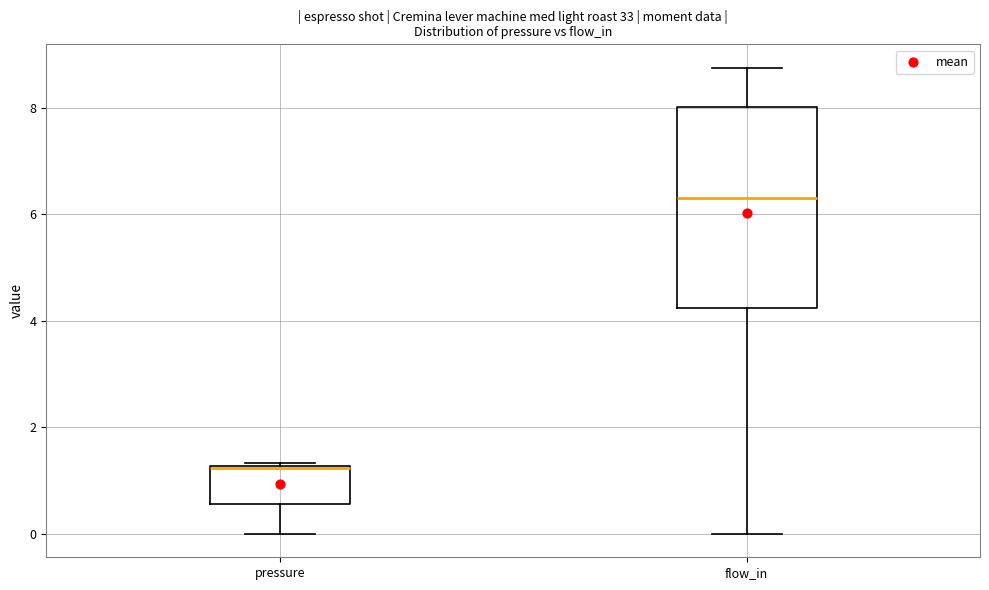

Reading left to right, read every box against the y-axis: the position of its median line, the range the box covers, and the ends of its whiskers. The values are not printed on the chart, so give them approximately, as read against the axis.

pressure: median 1.2 (drawn on the box's upper edge), box 0.6 to 1.2, whiskers 0.0 to 1.4
flow_in: median 6.4, box 4.2 to 8.0, whiskers 0.0 to 8.8